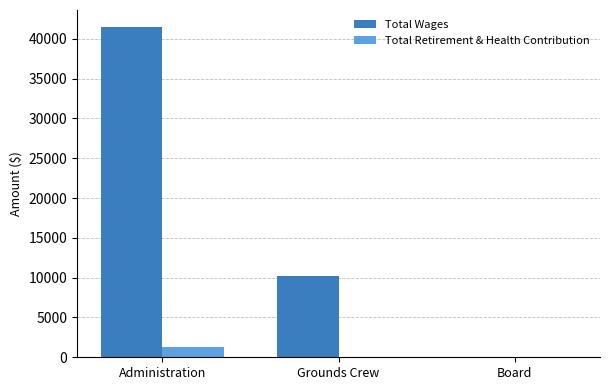

Is it true that Total Wages equals 11175 at Administration?

False